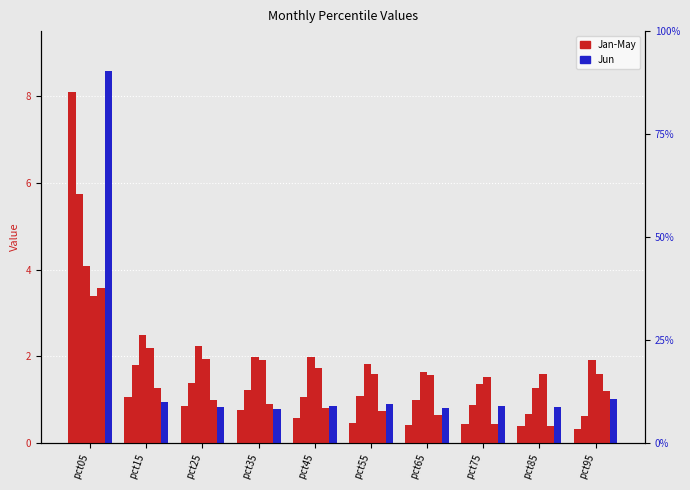

At which label is Feb closest to 3?

pct15